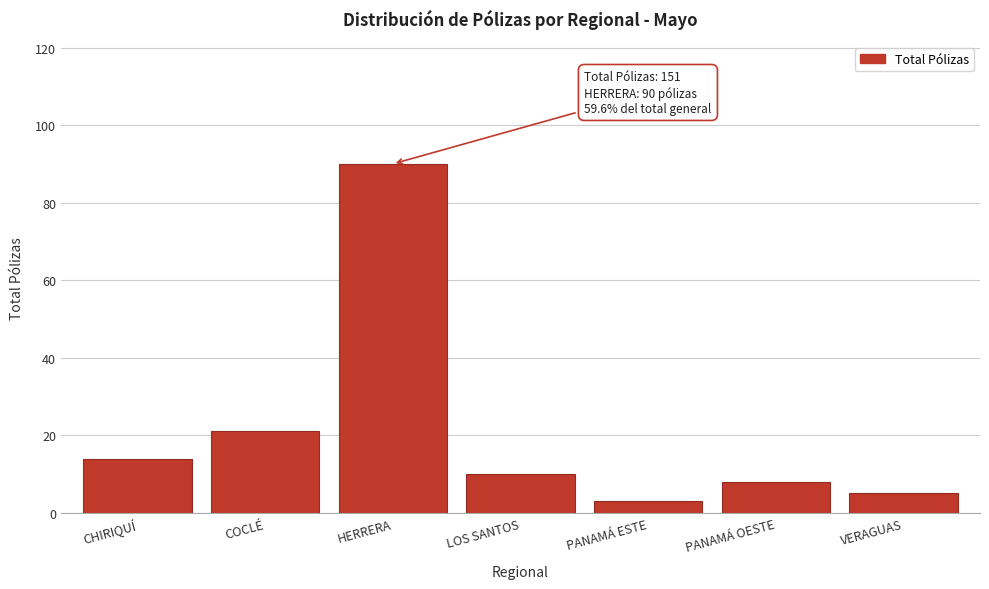

Reading left to right, transcribe all the data shown in this chart.

CHIRIQUÍ=14	COCLÉ=21	HERRERA=90	LOS SANTOS=10	PANAMÁ ESTE=3	PANAMÁ OESTE=8	VERAGUAS=5